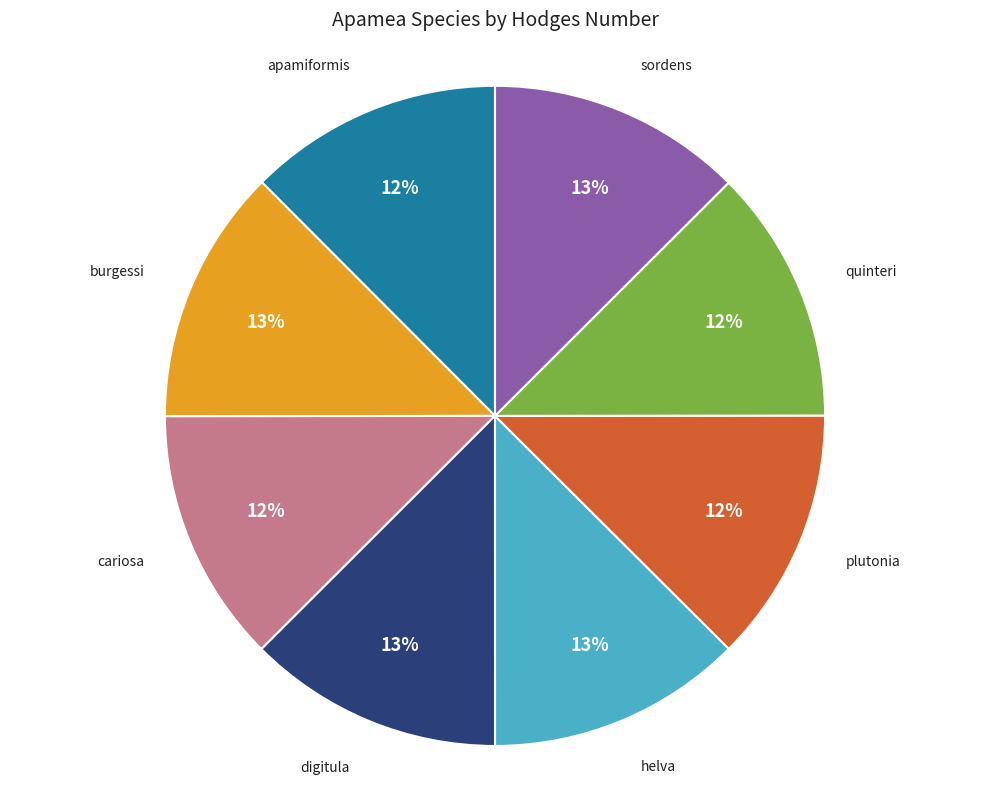

What is the ratio of the value at burgessi to the value at sordens?

1.0